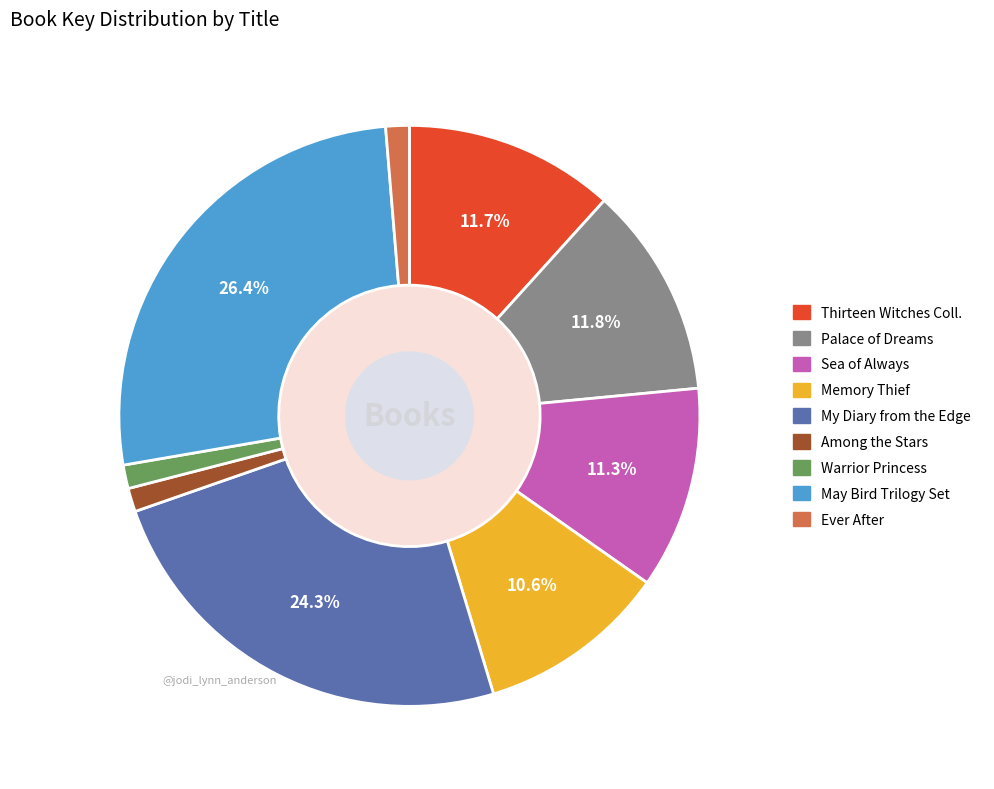

Is there a majority slice in this chart?

No